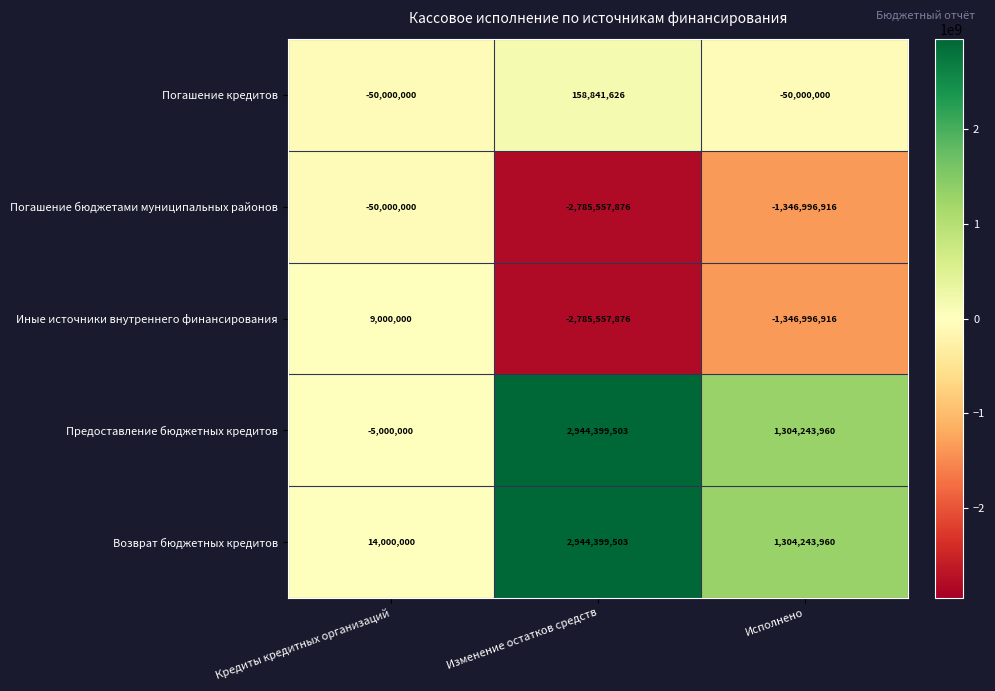

At which category is the sum across all series the highest?

Изменение остатков средств